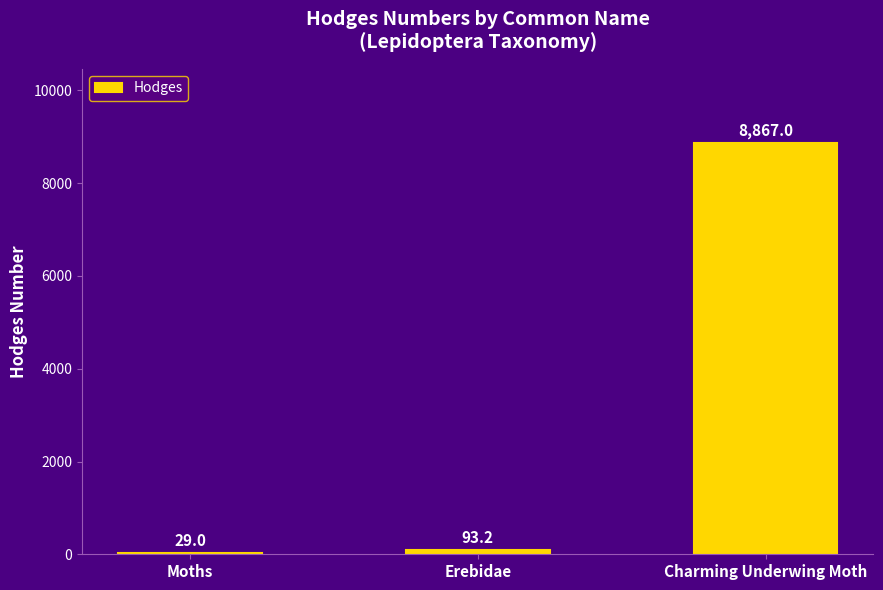

What is the ratio of the value at Charming Underwing Moth to the value at Erebidae?

95.1